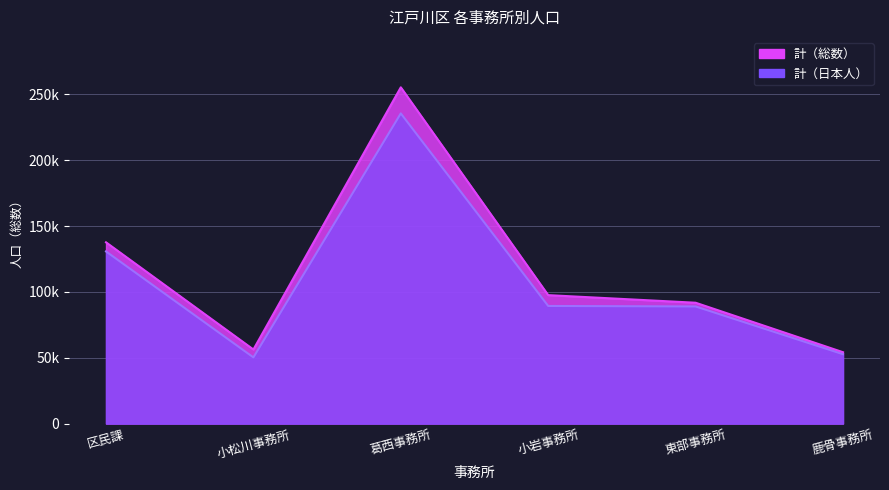

Where does the 計（総数） series first go above 97539?

区民課